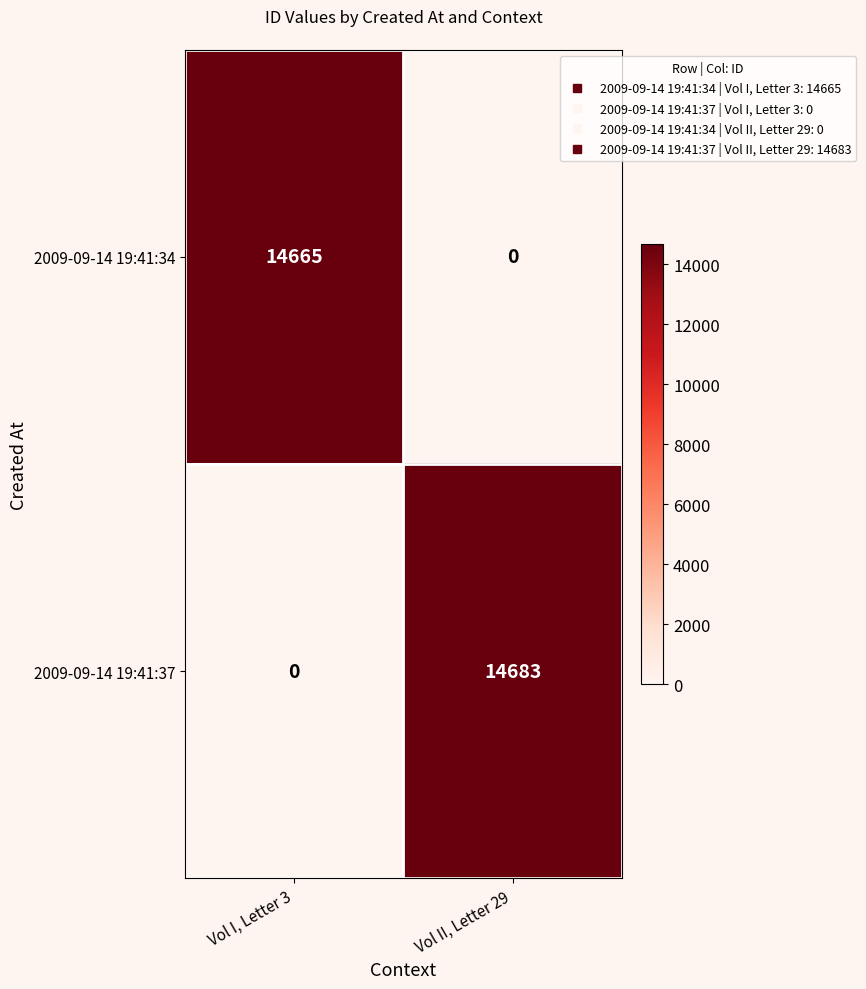

Reading left to right, what are all the values shown in this chart?

2009-09-14 19:41:34: Vol I, Letter 3=14665	Vol II, Letter 29=0
2009-09-14 19:41:37: Vol I, Letter 3=0	Vol II, Letter 29=14683